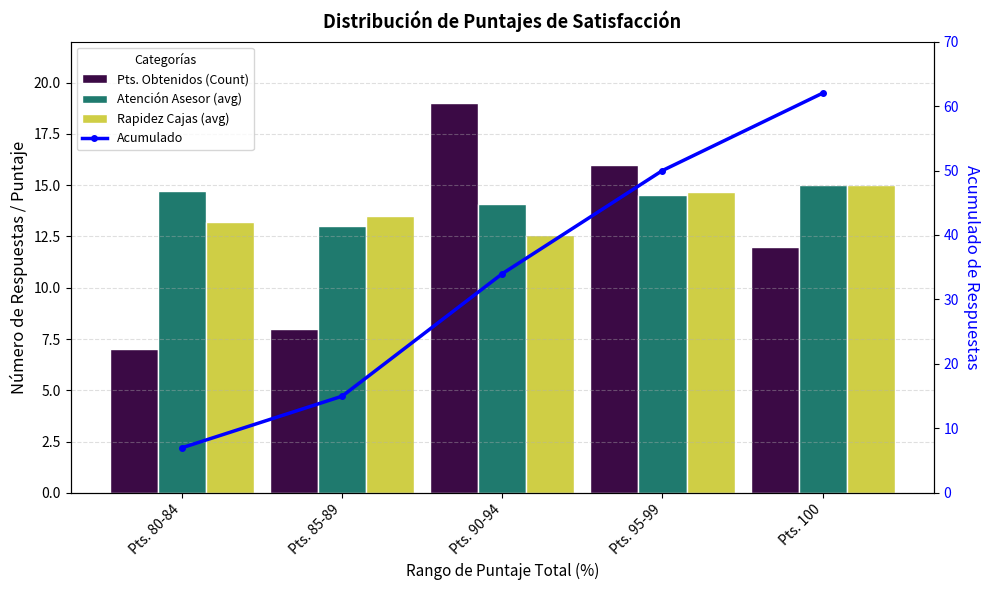

At which category is the sum across all series the highest?

Pts. 100